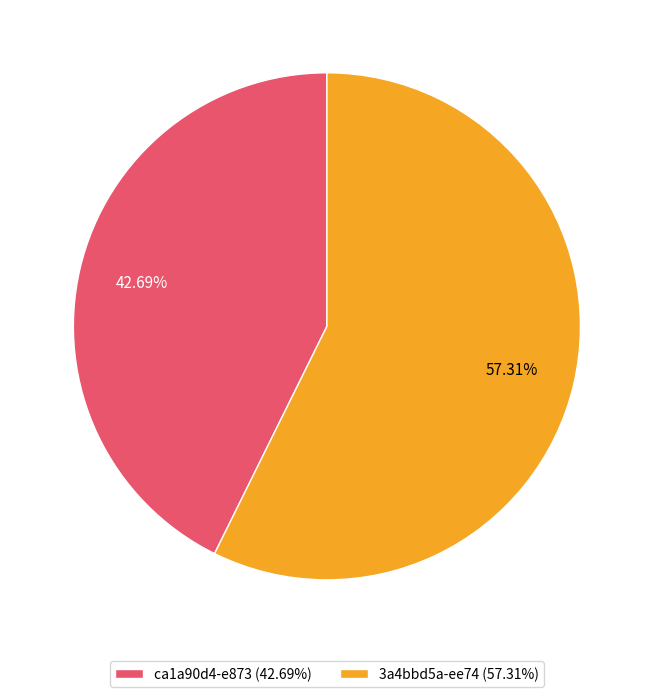

Is there any slice that represents more than half of the pie?

Yes